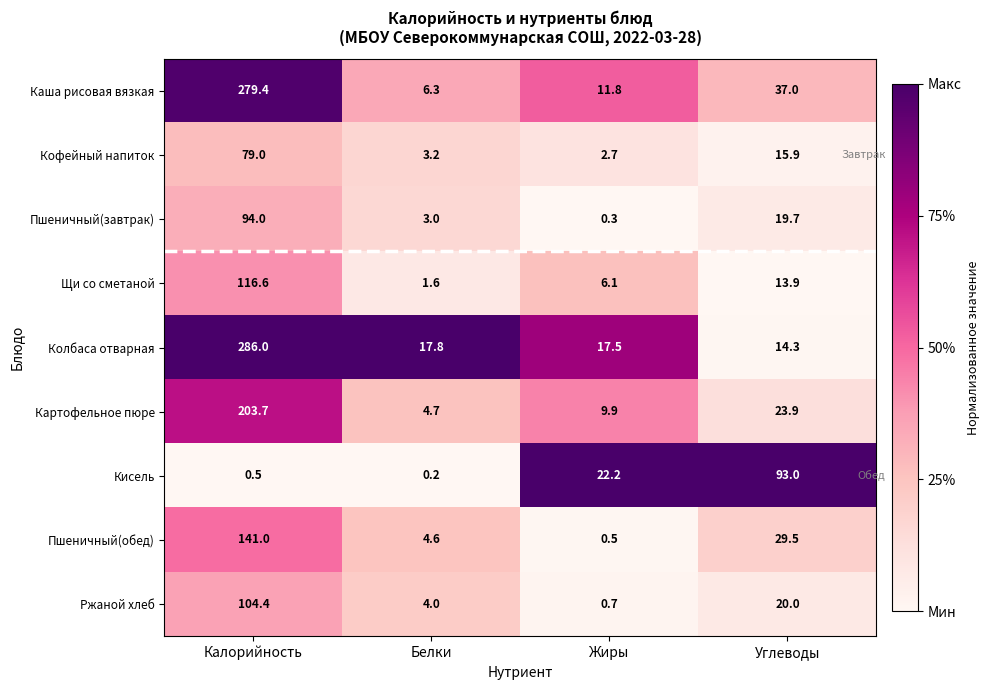

At how many categories does at least one series exceed 0?

4